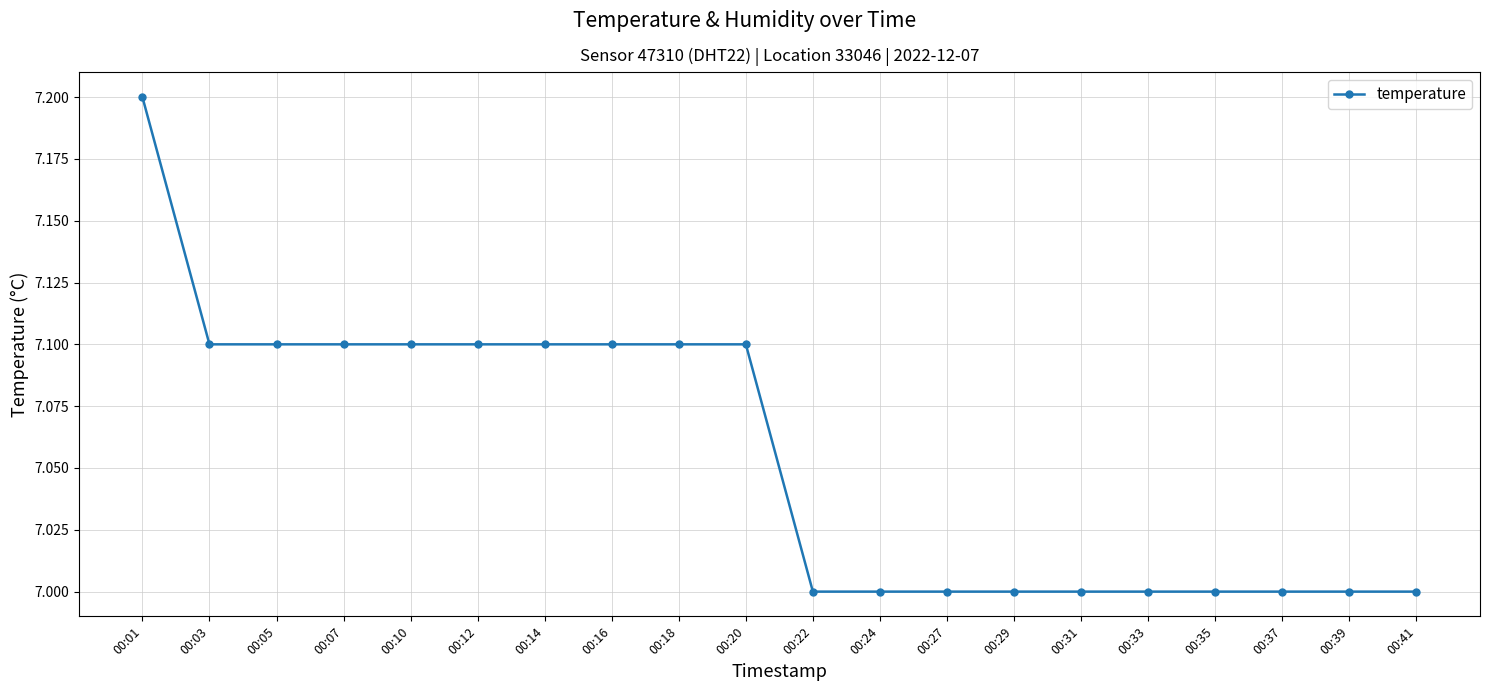

Which category has the highest value across all series?

00:01